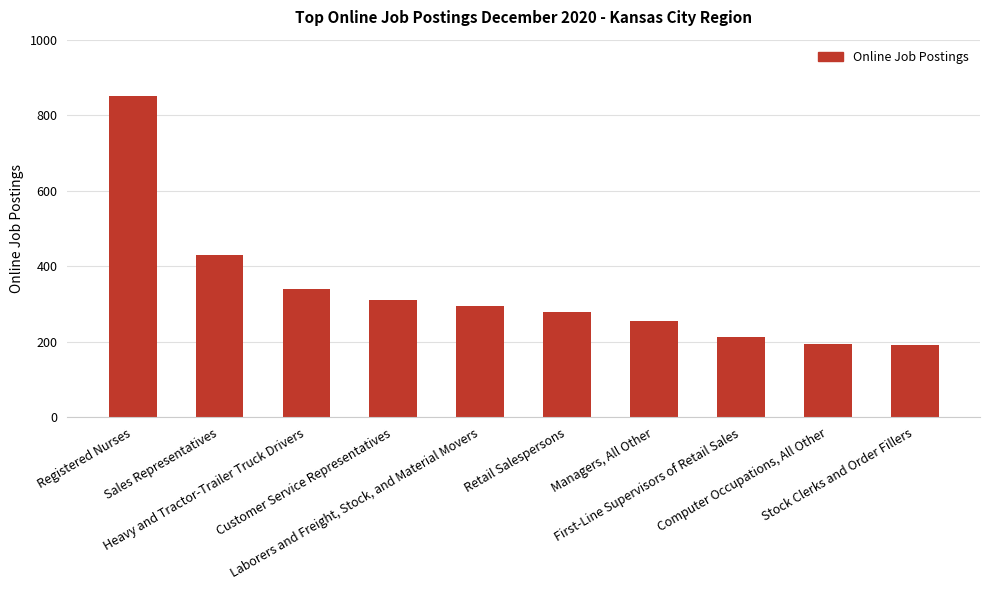

What is the difference between the maximum and minimum values?

661